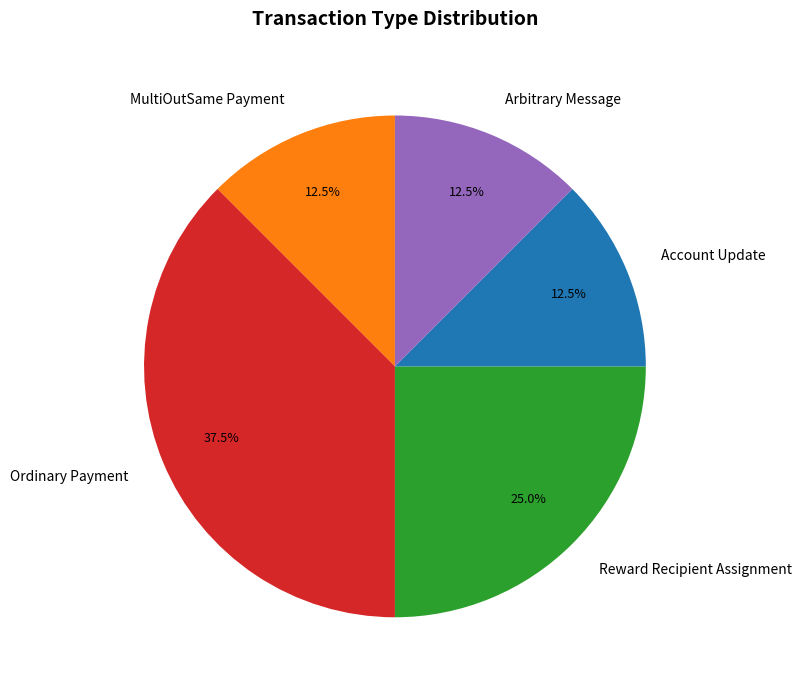

To the nearest percent, what is the difference between the largest and smallest slice percentages?

25%